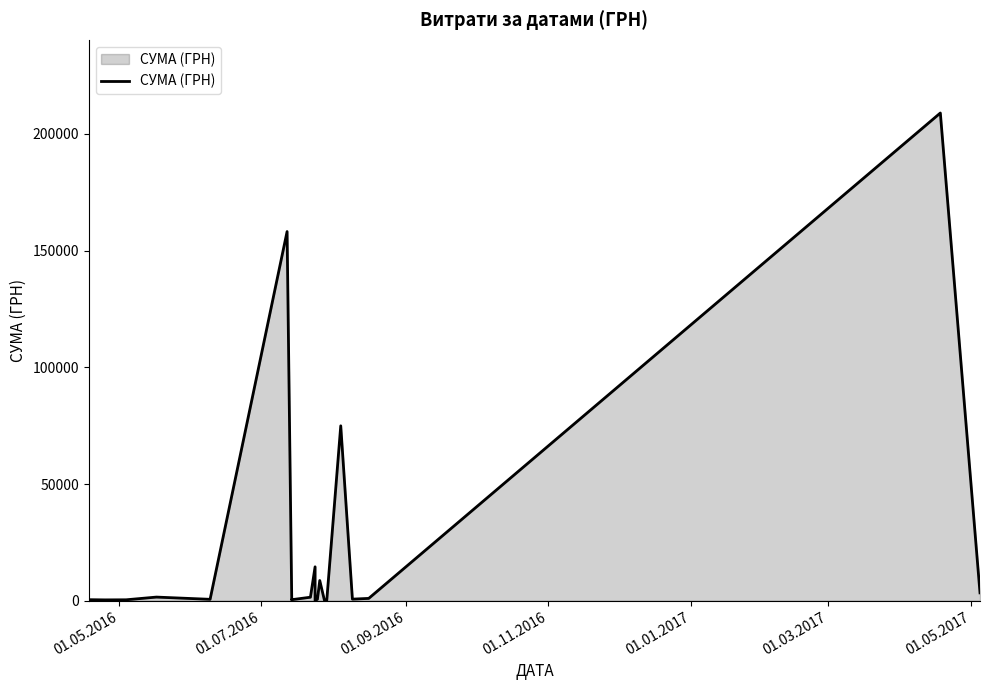

What is the difference between the second highest and second lowest values?

158075.7